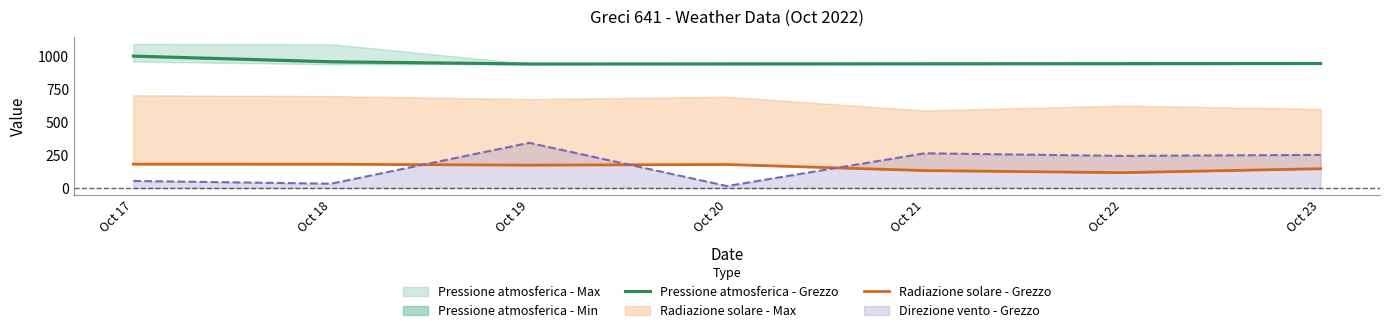

True or false: Radiazione solare - Grezzo has more than 0 interior local peaks.

True